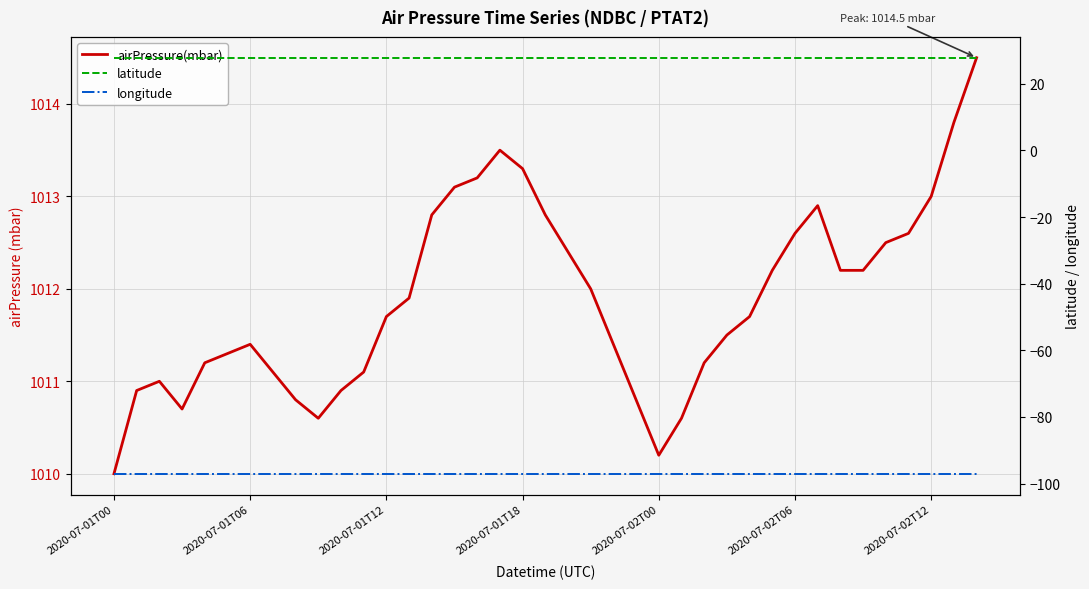

Reading left to right, extract all data points from this chart.

airPressure(mbar): 1010.0	1010.9	1011.0	1010.7	1011.2	1011.3	1011.4	1011.1	1010.8	1010.6	1010.9	1011.1	1011.7	1011.9	1012.8	1013.1	1013.2	1013.5	1013.3	1012.8	1012.4	1012.0	1011.4	1010.8	1010.2	1010.6	1011.2	1011.5	1011.7	1012.2	1012.6	1012.9	1012.2	1012.2	1012.5	1012.6	1013.0	1013.8	1014.5
latitude: 27.8	27.8	27.8	27.8	27.8	27.8	27.8	27.8	27.8	27.8	27.8	27.8	27.8	27.8	27.8	27.8	27.8	27.8	27.8	27.8	27.8	27.8	27.8	27.8	27.8	27.8	27.8	27.8	27.8	27.8	27.8	27.8	27.8	27.8	27.8	27.8	27.8	27.8	27.8
longitude: -97.1	-97.1	-97.1	-97.1	-97.1	-97.1	-97.1	-97.1	-97.1	-97.1	-97.1	-97.1	-97.1	-97.1	-97.1	-97.1	-97.1	-97.1	-97.1	-97.1	-97.1	-97.1	-97.1	-97.1	-97.1	-97.1	-97.1	-97.1	-97.1	-97.1	-97.1	-97.1	-97.1	-97.1	-97.1	-97.1	-97.1	-97.1	-97.1